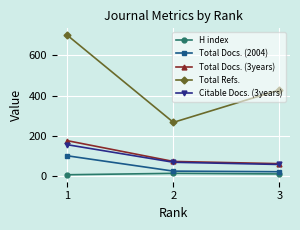

How many values in the Total Refs. series are below 428?

1